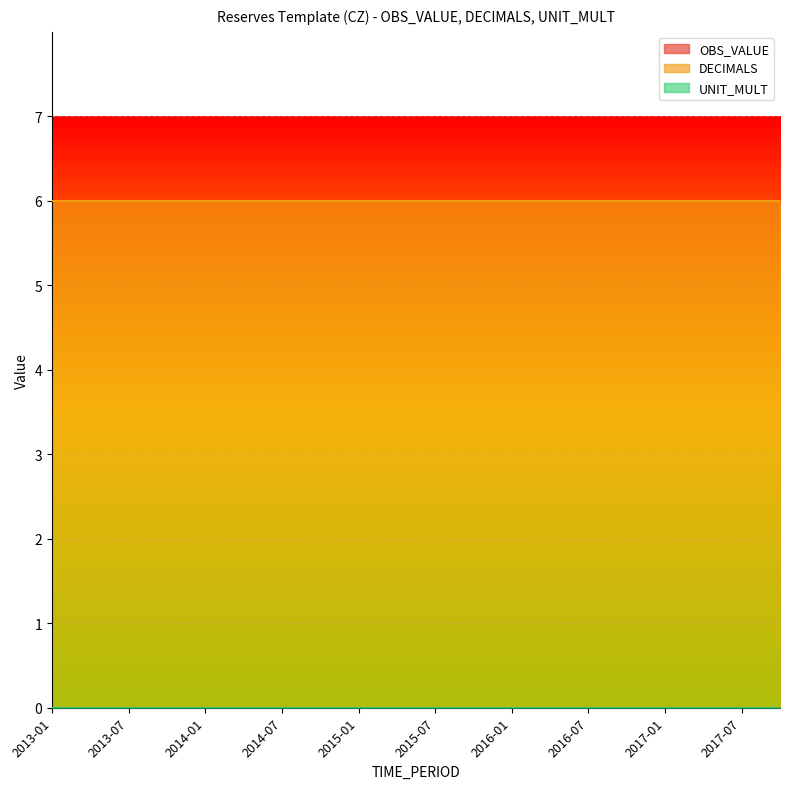

Which label corresponds to the smallest value in the chart?

2013-01